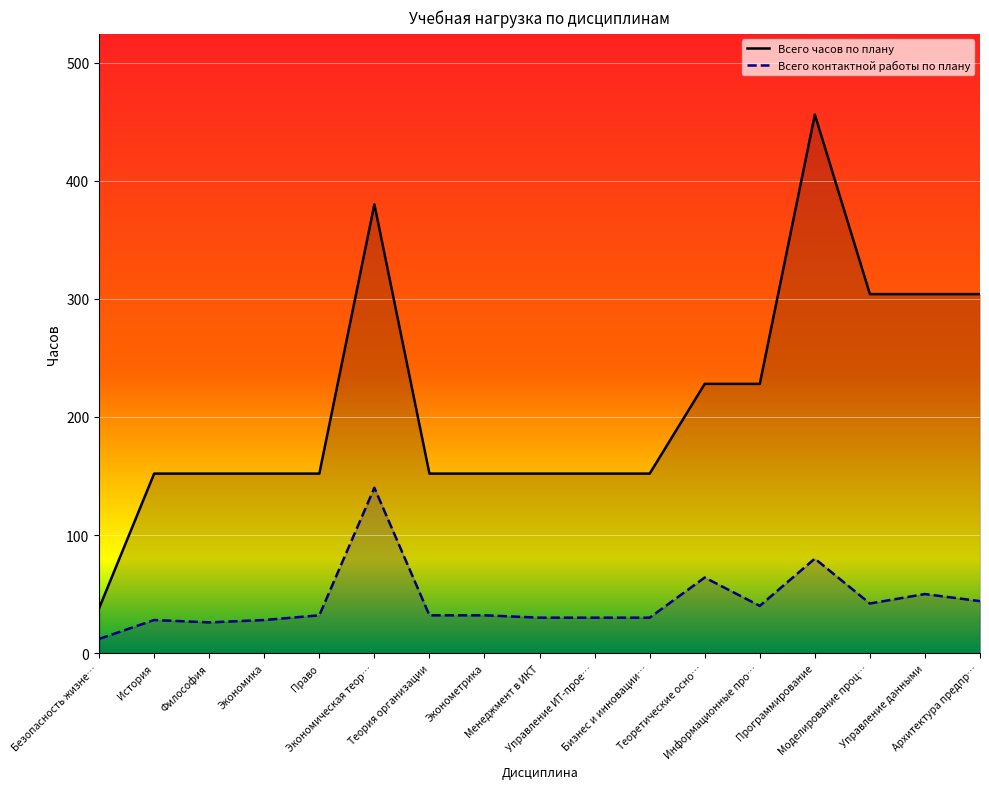

Is it true that Всего контактной работы по плану equals 28 at История?

True